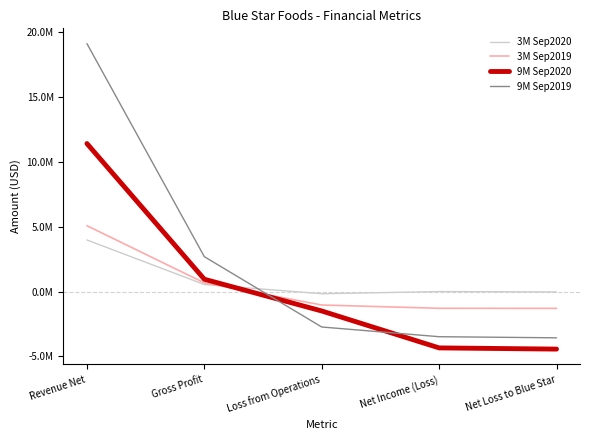

At Net Income (Loss), list the series in order from smallest to largest.

9M Sep2020, 9M Sep2019, 3M Sep2019, 3M Sep2020